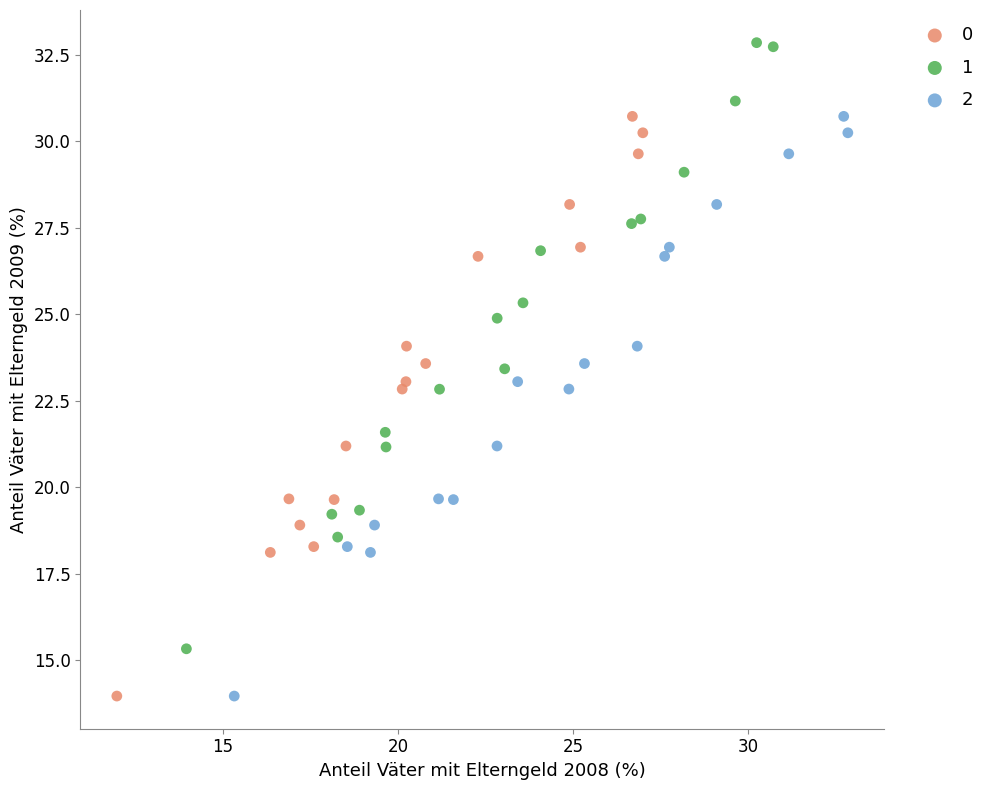

What are all the series names shown in the legend?

0, 1, 2